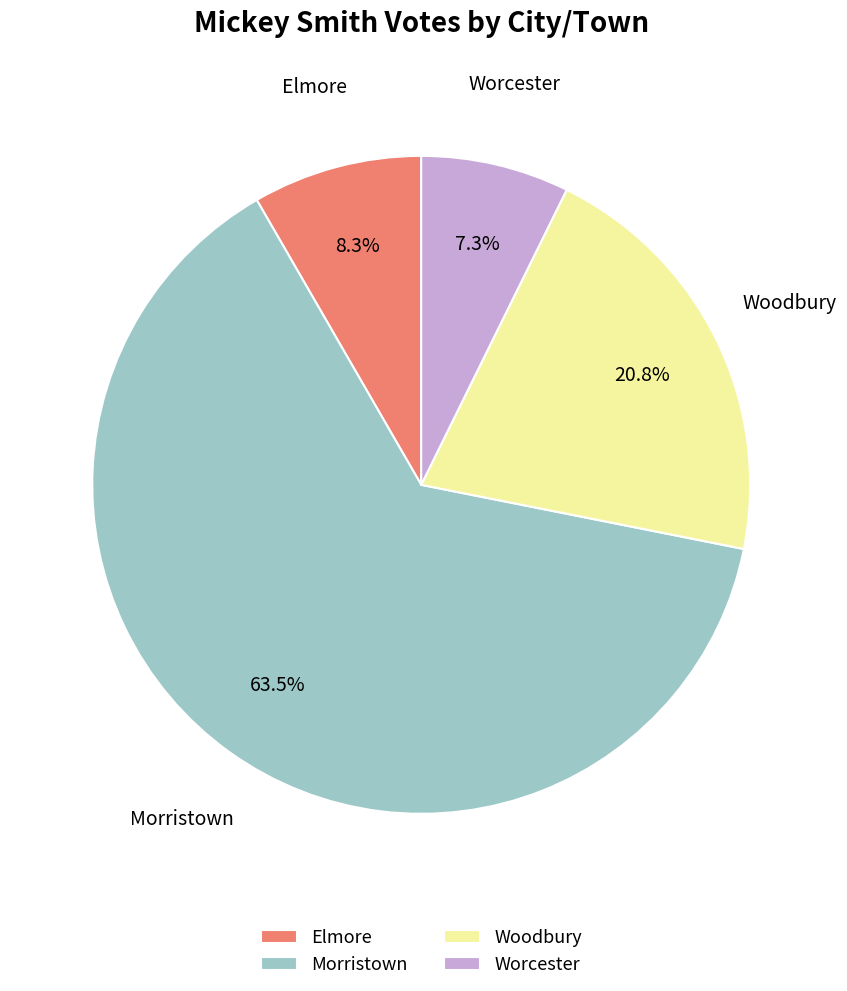

To the nearest percent, what percentage of the pie is Worcester?

7%